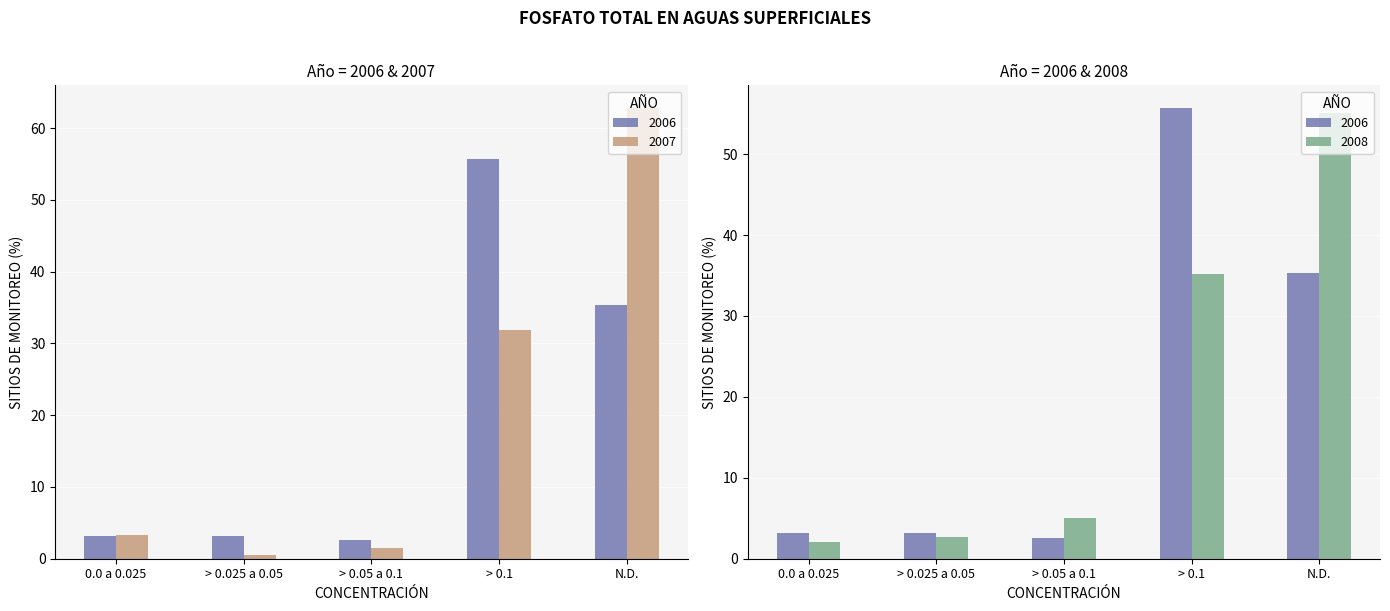

What is the difference between the highest and lowest values at > 0.1?

23.8